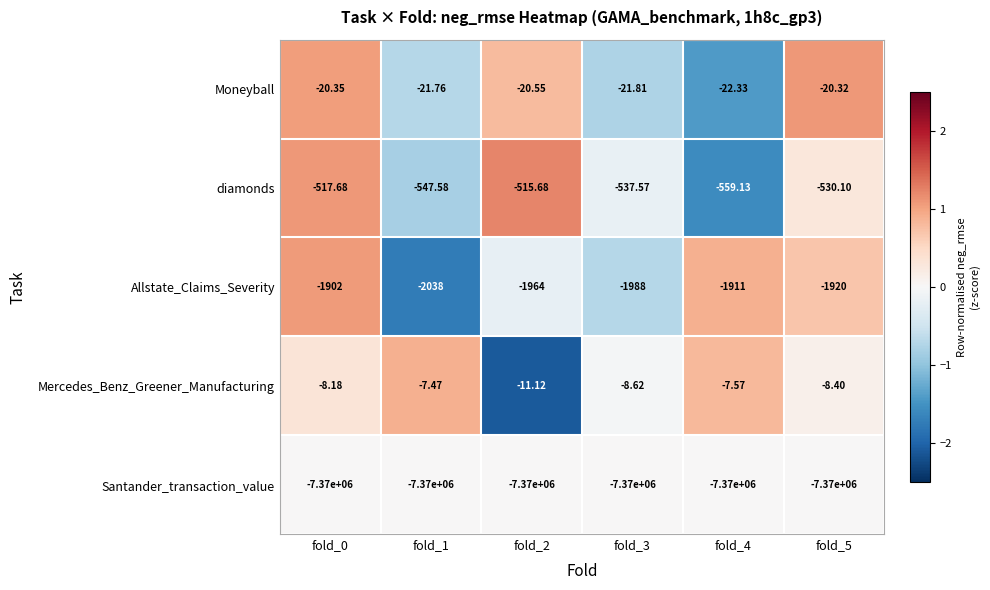

Which series has the largest total across all categories?

Mercedes_Benz_Greener_Manufacturing